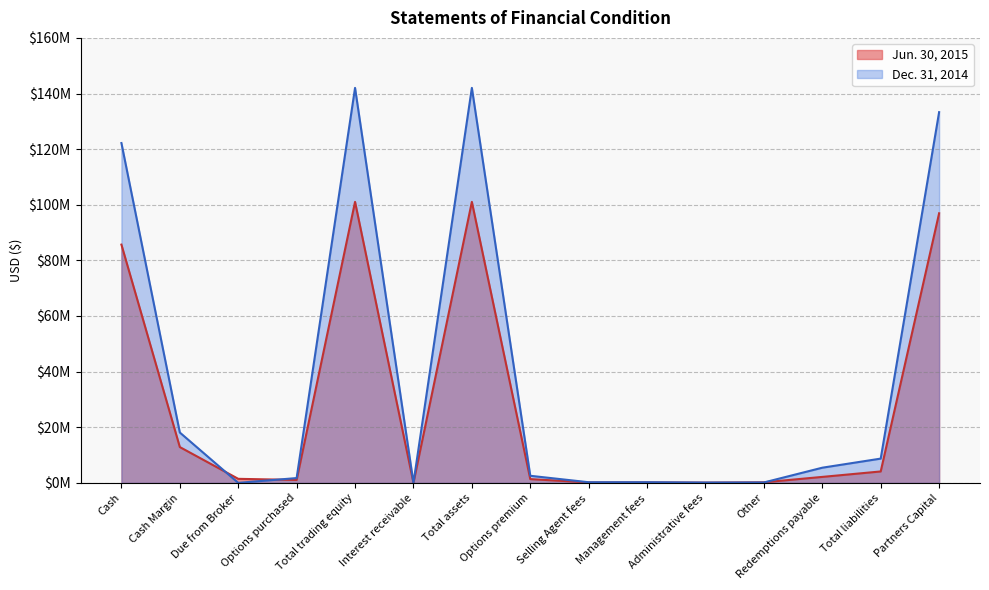

How many distinct data groups are displayed?

2